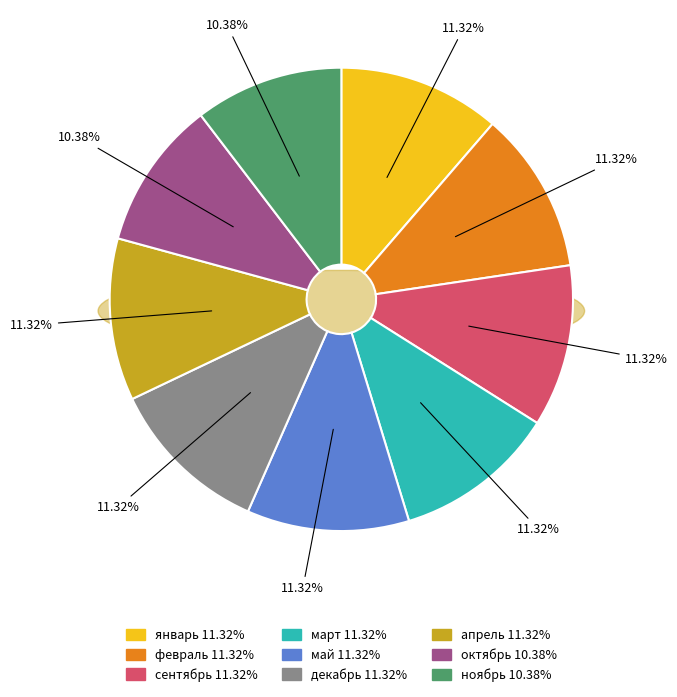

Count the number of slices in the pie.

9